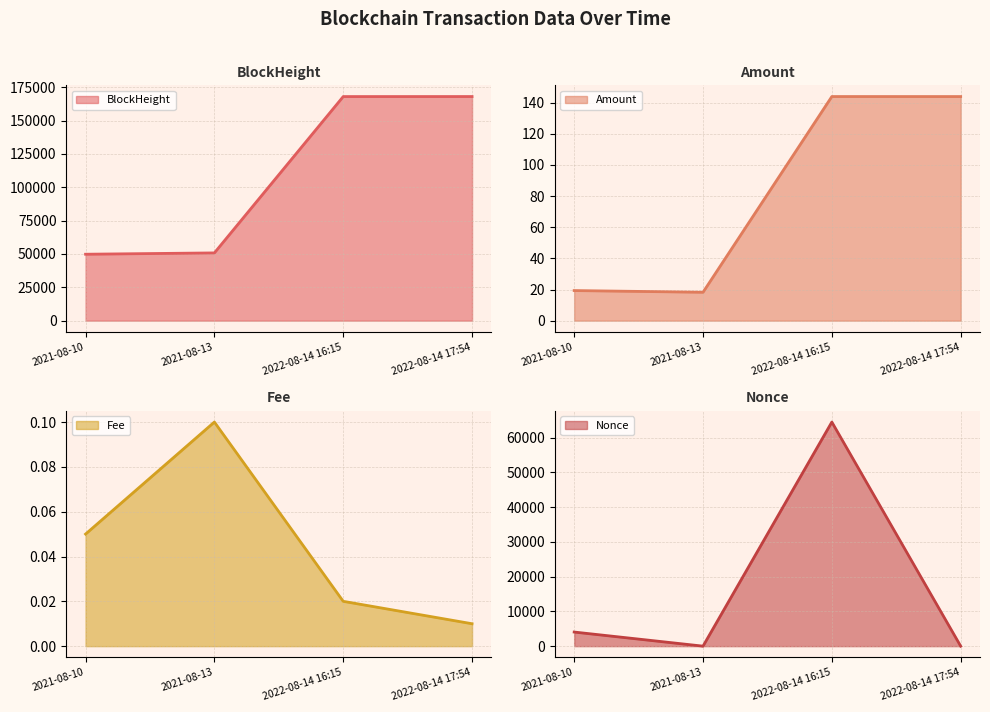

Reading left to right, transcribe all the data shown in this chart.

BlockHeight line: 49787.0	50777.0	167966.0	167989.0
Amount line: 19.3	18.2	144.0	144.0
Fee line: 0.1	0.1	0.0	0.0
Nonce line: 4060.0	0.0	64517.0	1.0